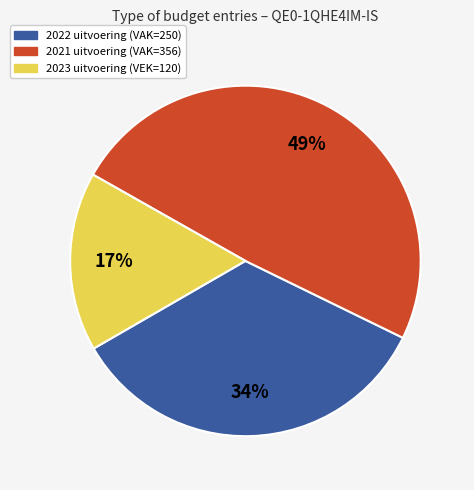

Which category has the smallest portion of the pie?

2023 uitvoering (VEK=120)